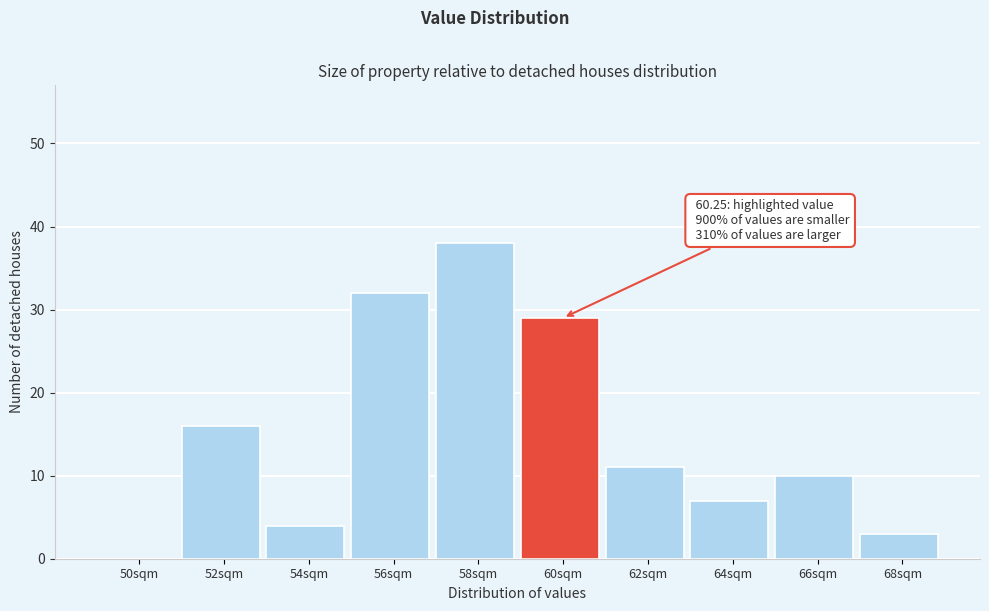

Reading right to left, what are all the values shown in this chart?

68sqm=3	66sqm=10	64sqm=7	62sqm=11	60sqm=29	58sqm=38	56sqm=32	54sqm=4	52sqm=16	50sqm=0